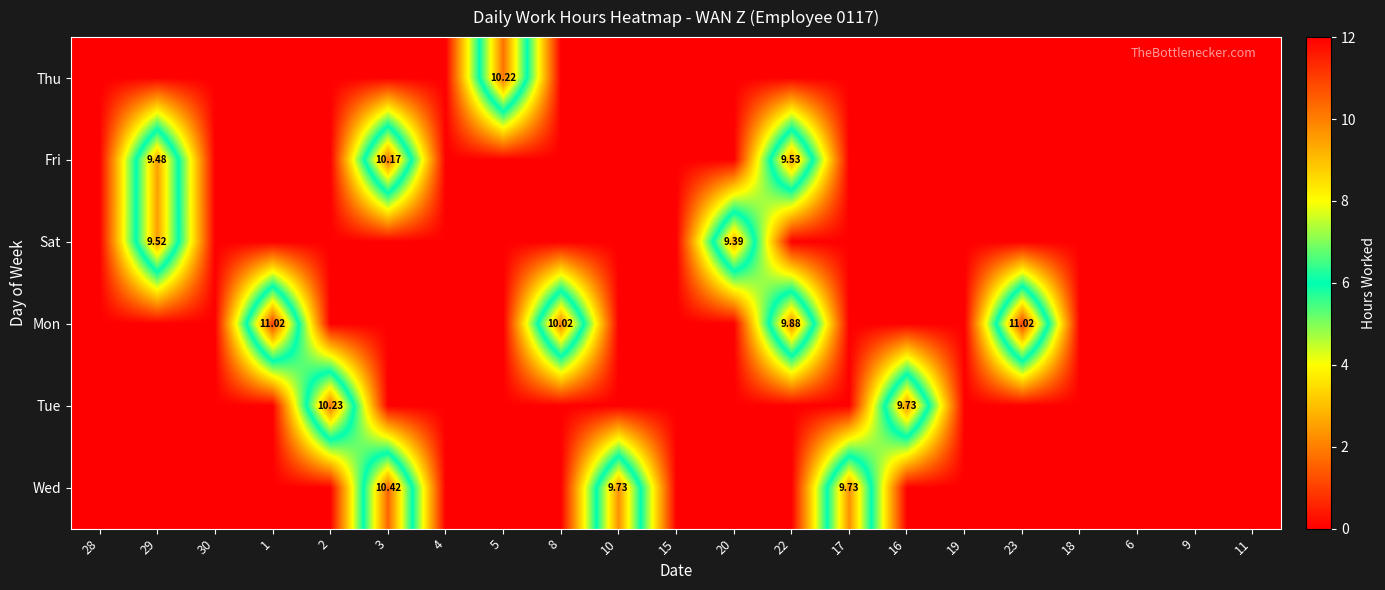

Which label corresponds to the smallest value in the chart?

28